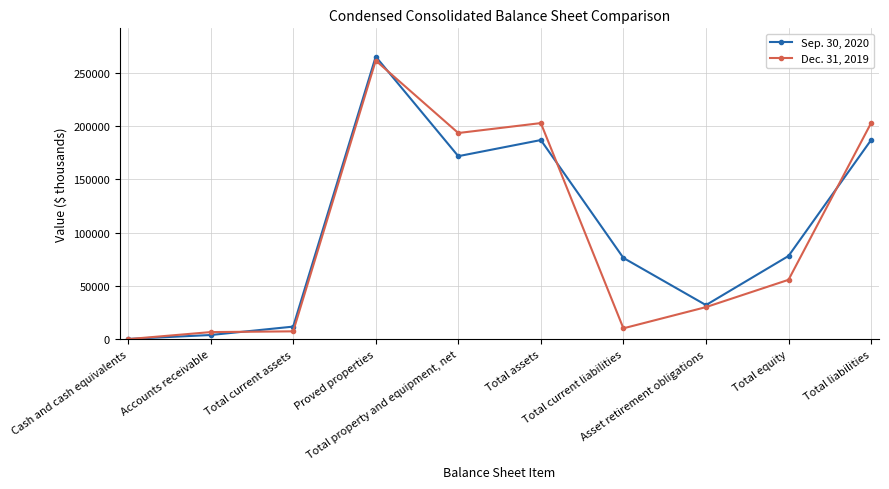

What is the sum of all Dec. 31, 2019 values?

971559